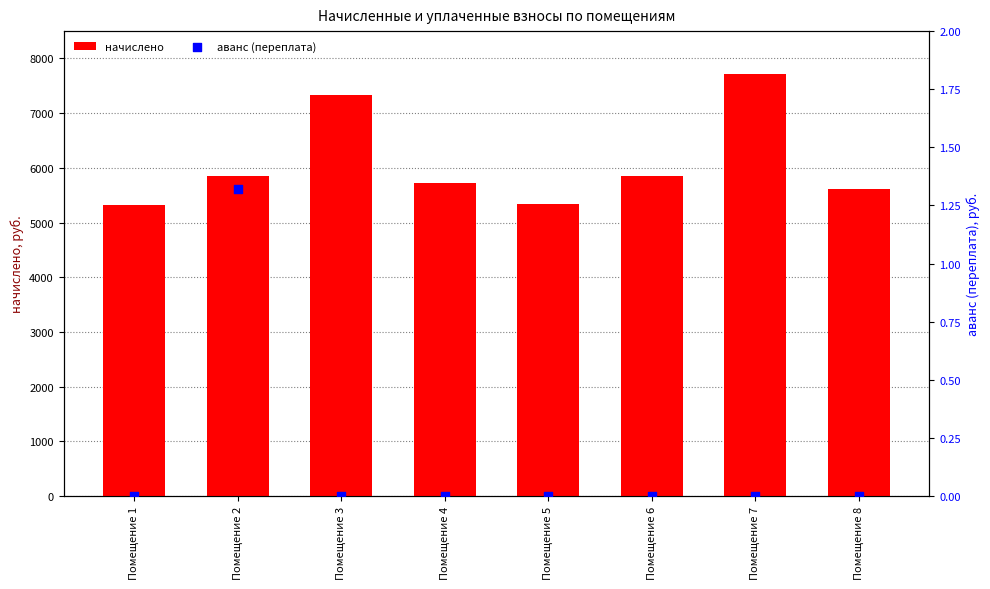

Which series has the largest total across all categories?

начислено